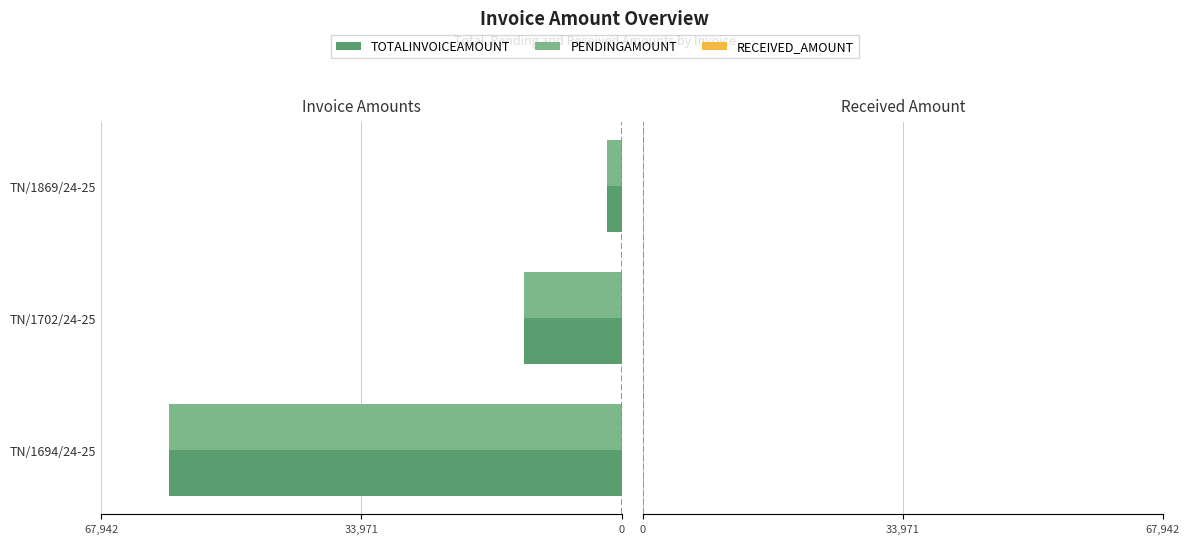

What are all the series names shown in the legend?

TOTALINVOICEAMOUNT, PENDINGAMOUNT, RECEIVED_AMOUNT